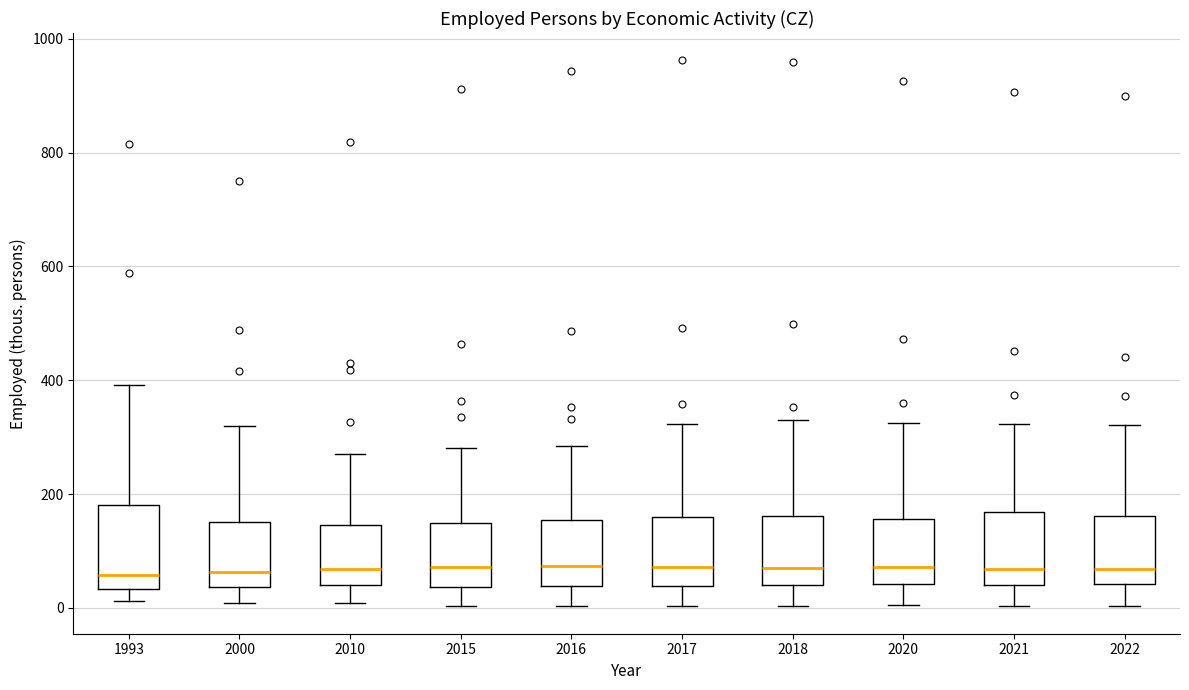

Where does the median line of the box at x = 2016 sit on the y-axis? The values are not printed on the chart, so give them approximately, as read against the axis.

80